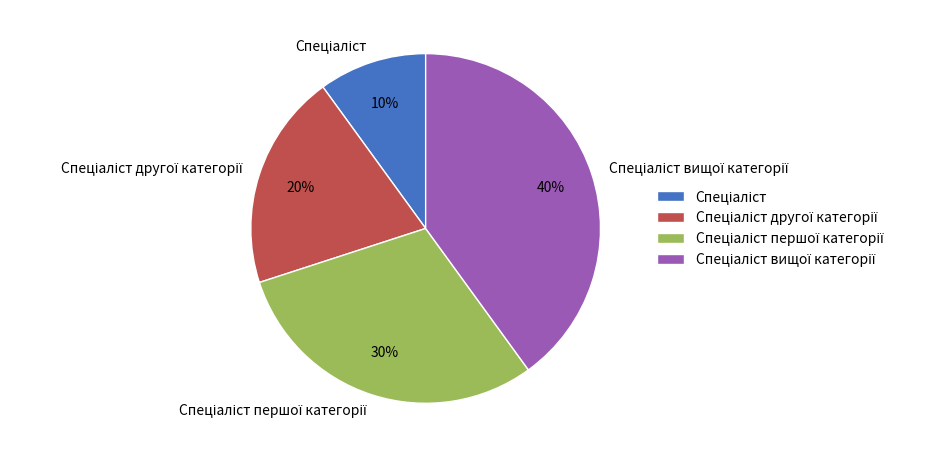

To the nearest percent, what is the average slice percentage?

25%